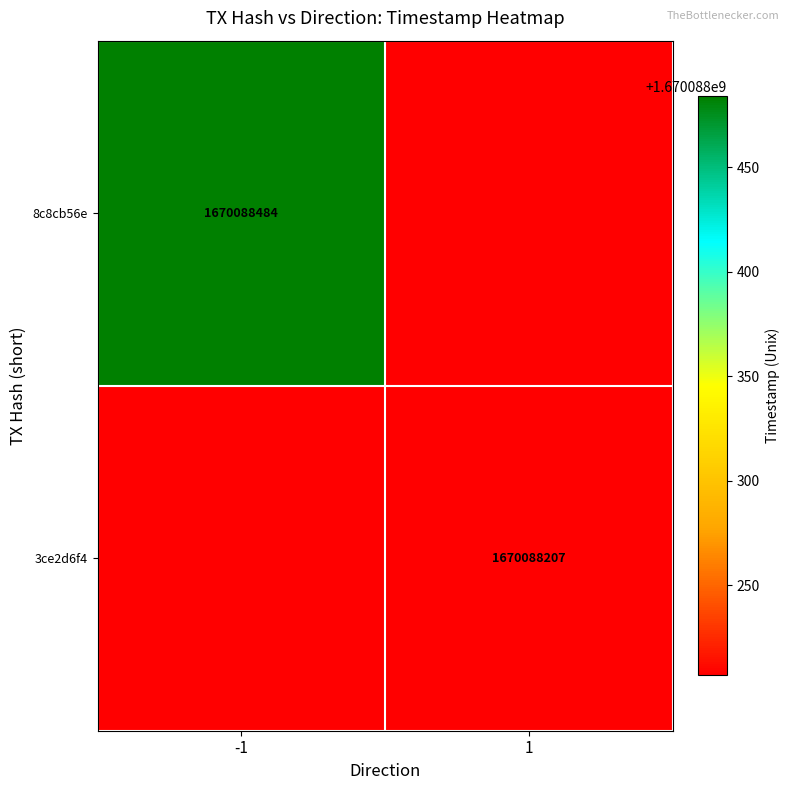

The value of 3ce2d6f4 at time_stamp is 2577836306. True or false?

False